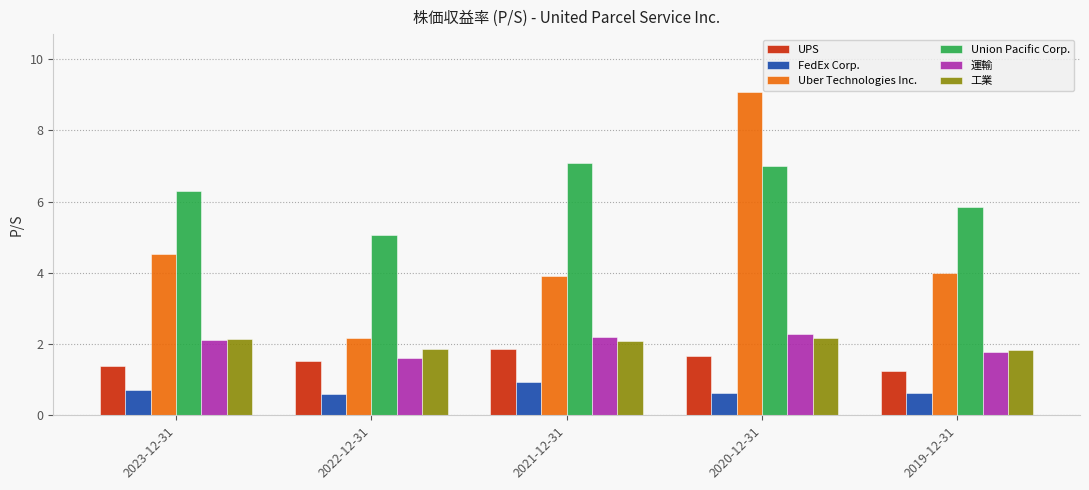

What is the difference between the second highest and second lowest values in the 工業 series?

0.3